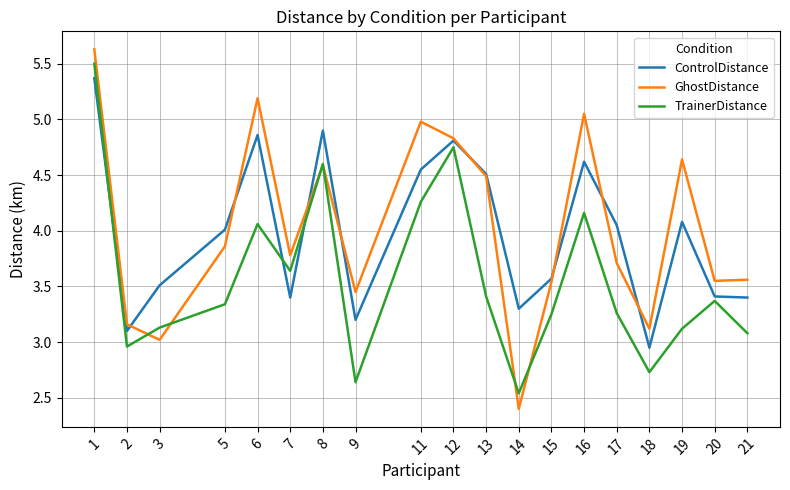

Which category has the lowest value in the TrainerDistance series?

14